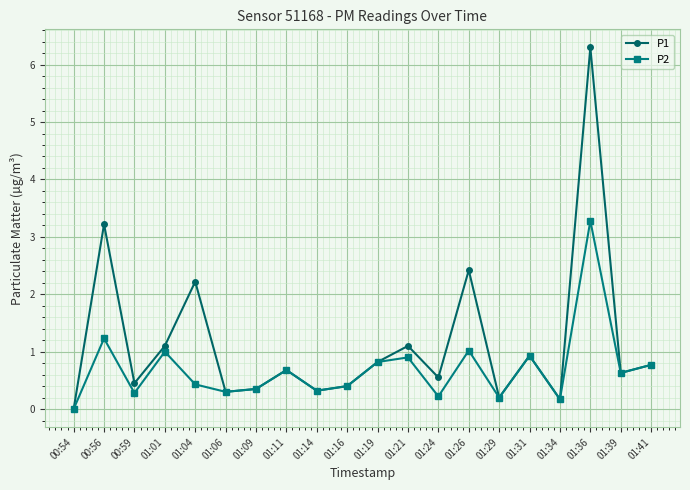

What is the sum of the P1 values at 01:26 and 00:54?

2.4